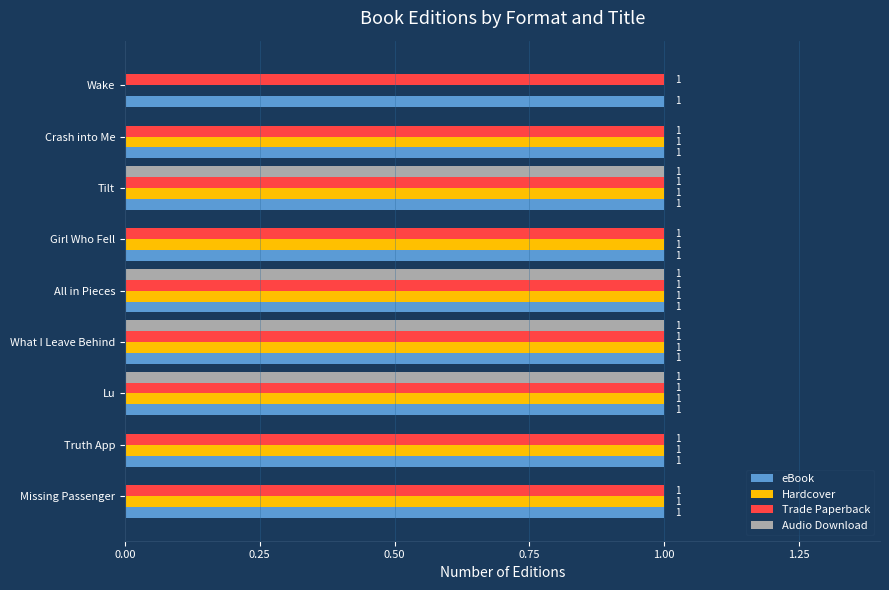

How many Audio Download values are between 0 and 1?

9